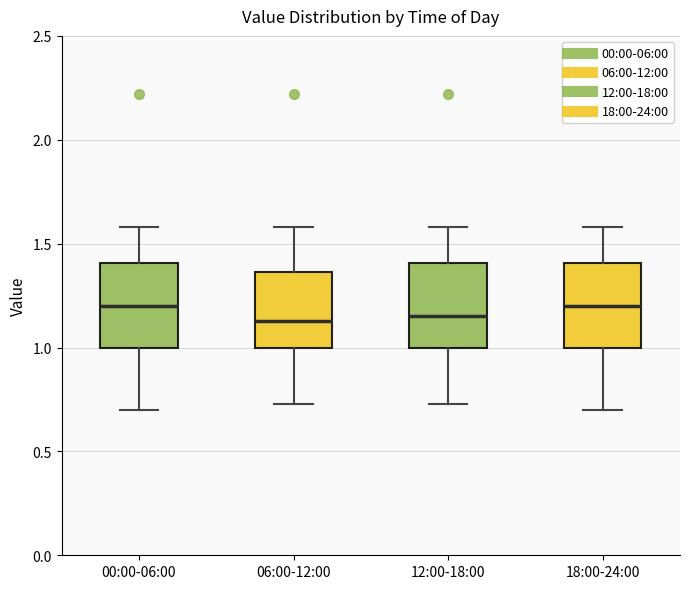

Reading left to right, read every box against the y-axis: the position of its median line, the range the box covers, and the ends of its whiskers. The values are not printed on the chart, so give them approximately, as read against the axis.

00:00-06:00: median 1.20, box 1.00 to 1.40, whiskers 0.70 to 1.60
06:00-12:00: median 1.15, box 1.00 to 1.35, whiskers 0.75 to 1.60
12:00-18:00: median 1.15, box 1.00 to 1.40, whiskers 0.75 to 1.60
18:00-24:00: median 1.20, box 1.00 to 1.40, whiskers 0.70 to 1.60